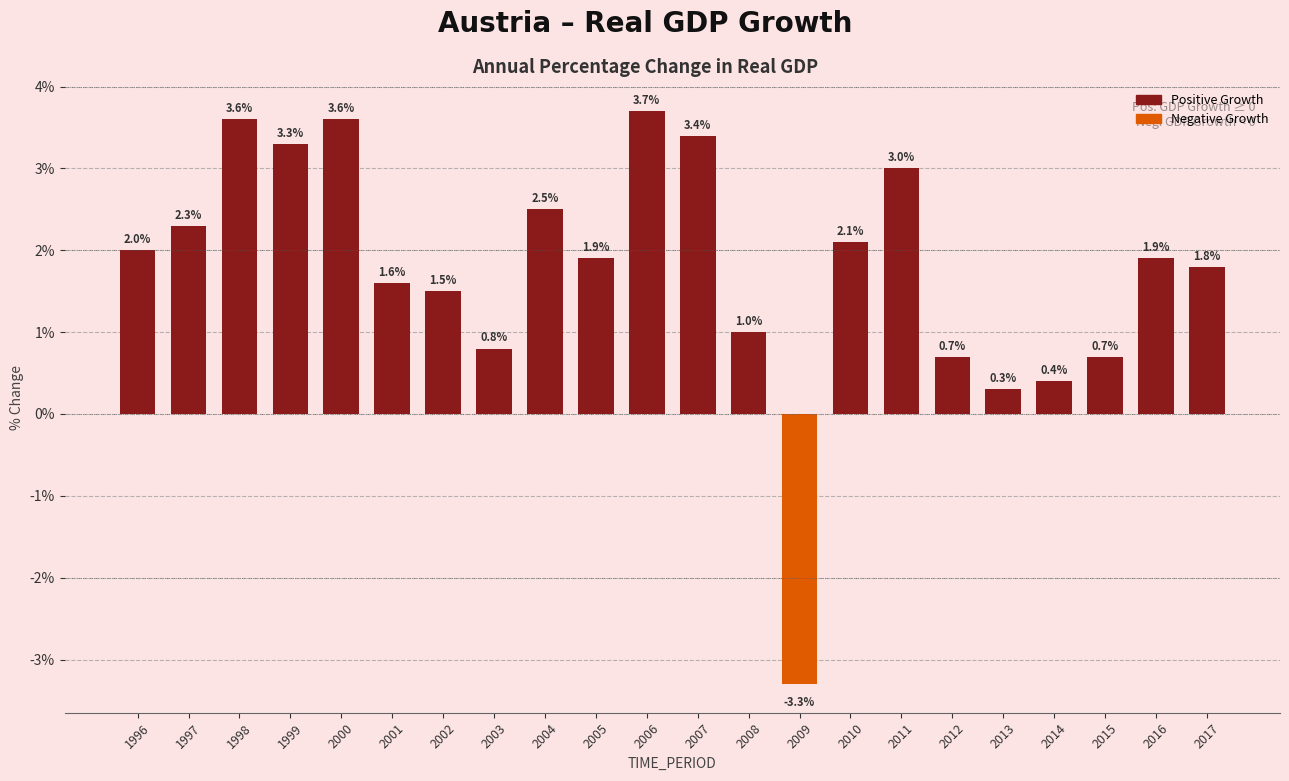

Reading left to right, transcribe all the data shown in this chart.

2.0	2.3	3.6	3.3	3.6	1.6	1.5	0.8	2.5	1.9	3.7	3.4	1.0	-3.3	2.1	3.0	0.7	0.3	0.4	0.7	1.9	1.8